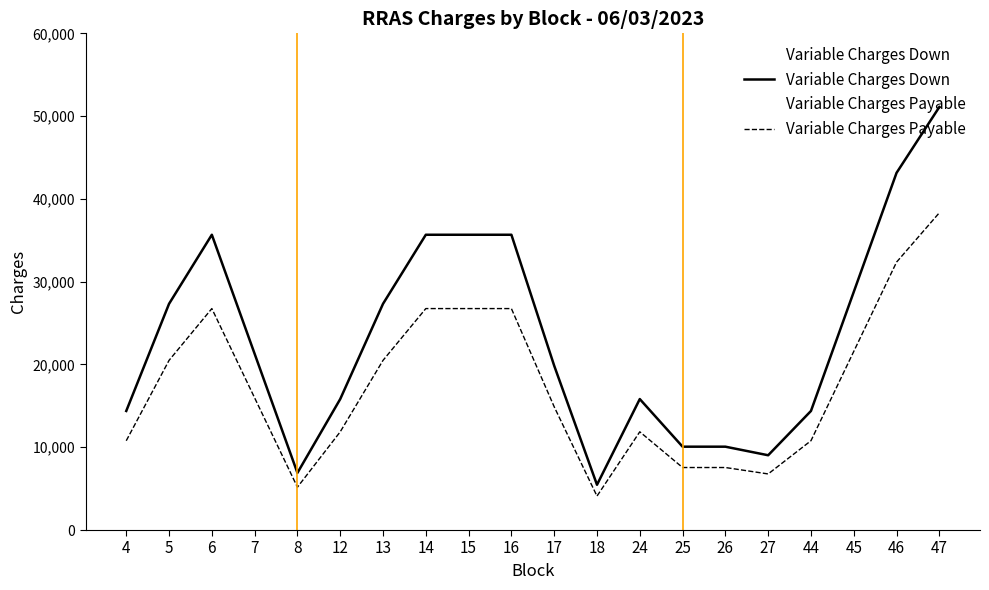

At 27, list the series in order from largest to smallest.

Variable Charges Down, Variable Charges Payable